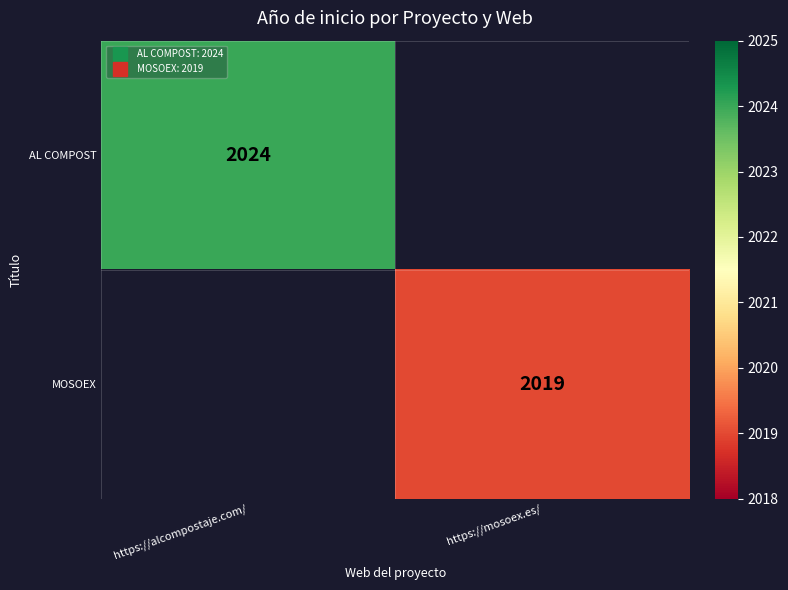

Is the value of MOSOEX at https://alcompostaje.com/ greater than the value of AL COMPOST at https://mosoex.es/?

No